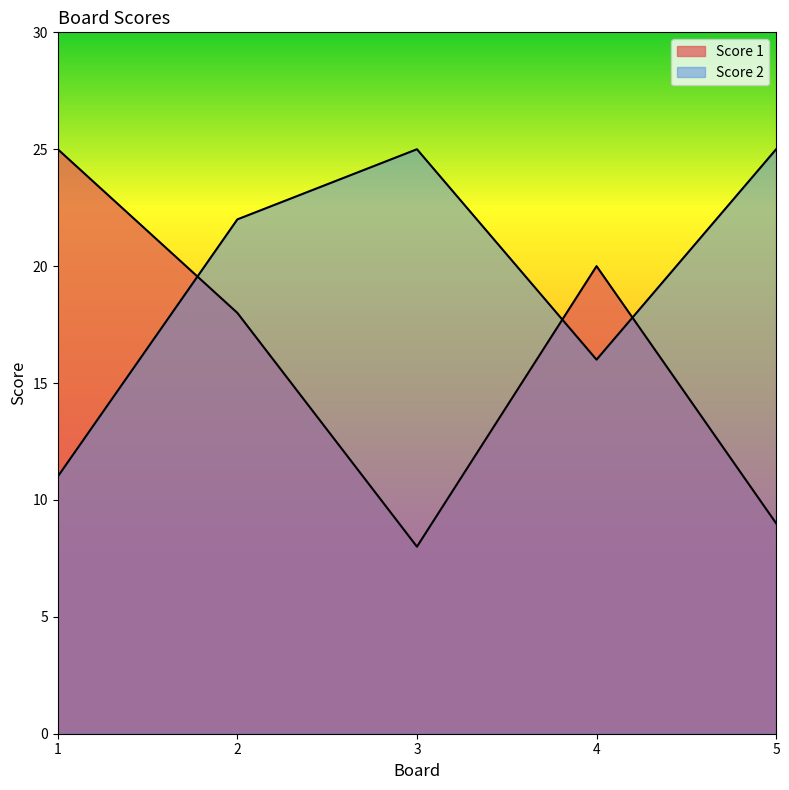

Does the chart have visible grid lines?

No